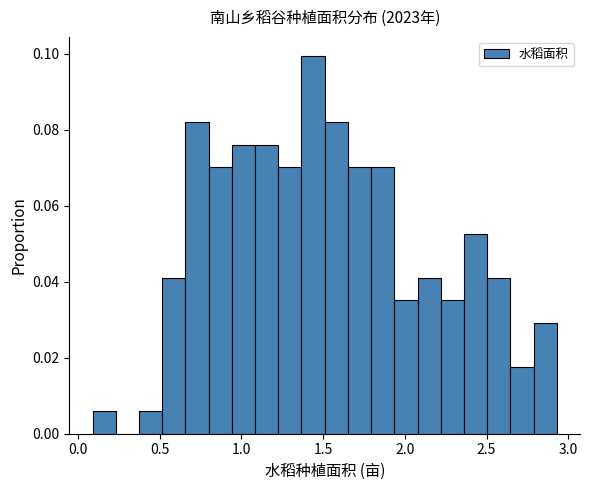

Around what value on the x-axis is the tallest bar? Give the approximate position of its centre, as read against the axis.

1.45